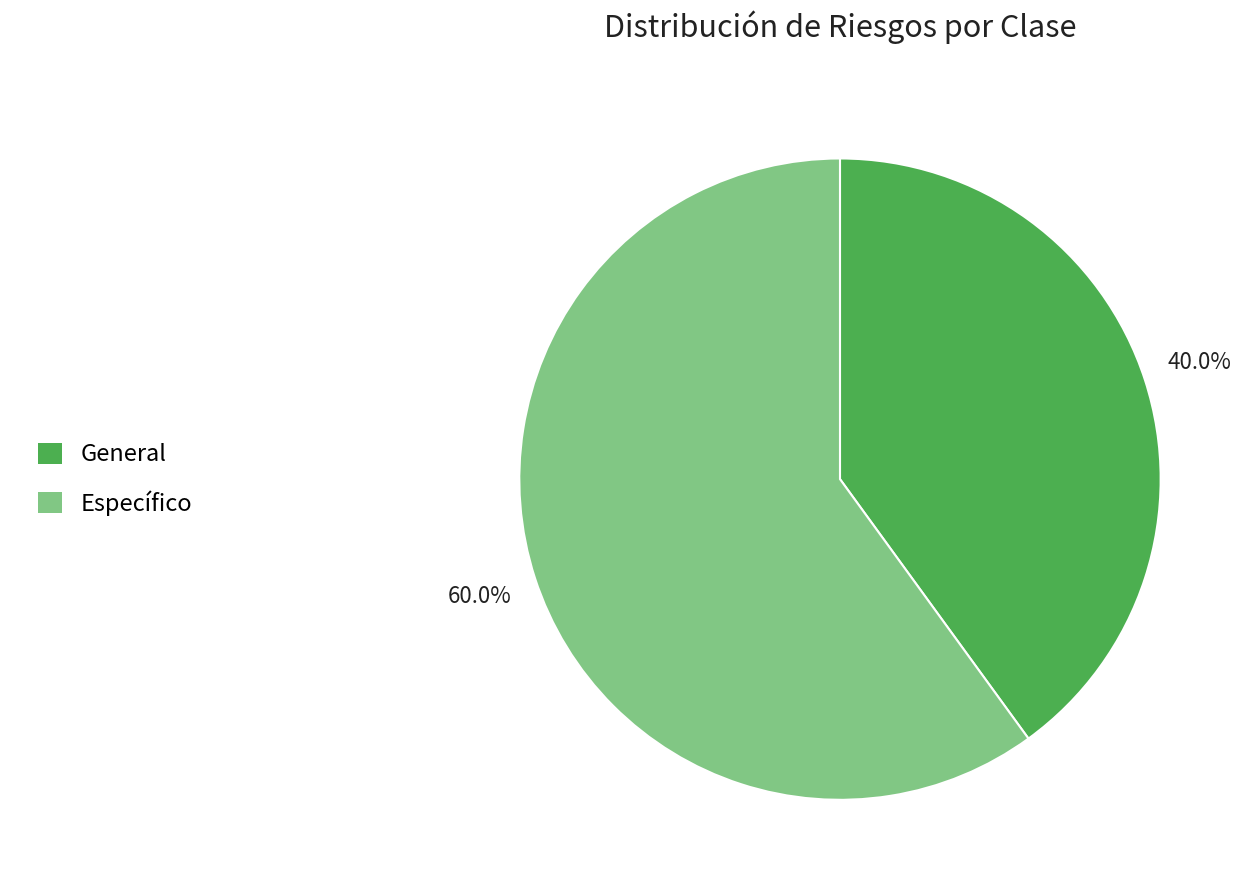

Which has a higher value, Específico or General?

Específico